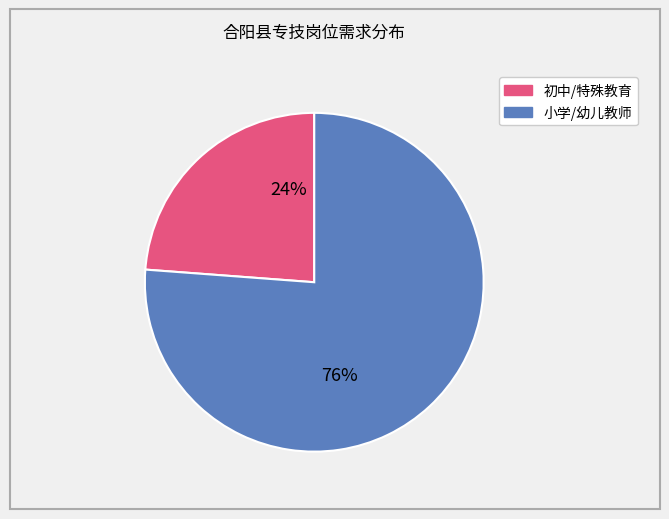

How many slices are in this pie chart?

2